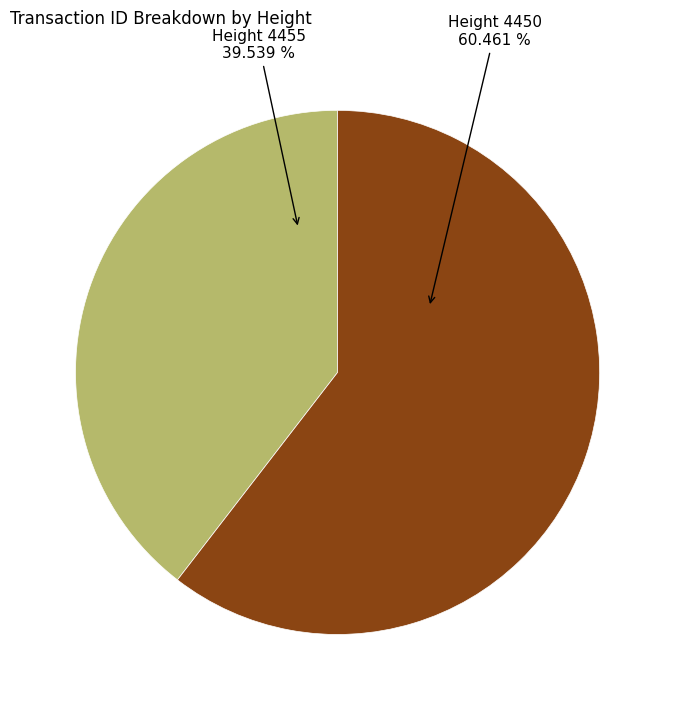

How many segments does this pie chart have?

2